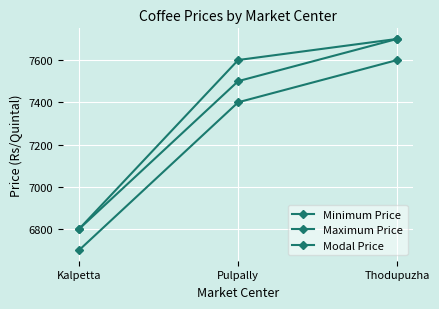

The value of Maximum Price at Kalpetta is 11487. True or false?

False